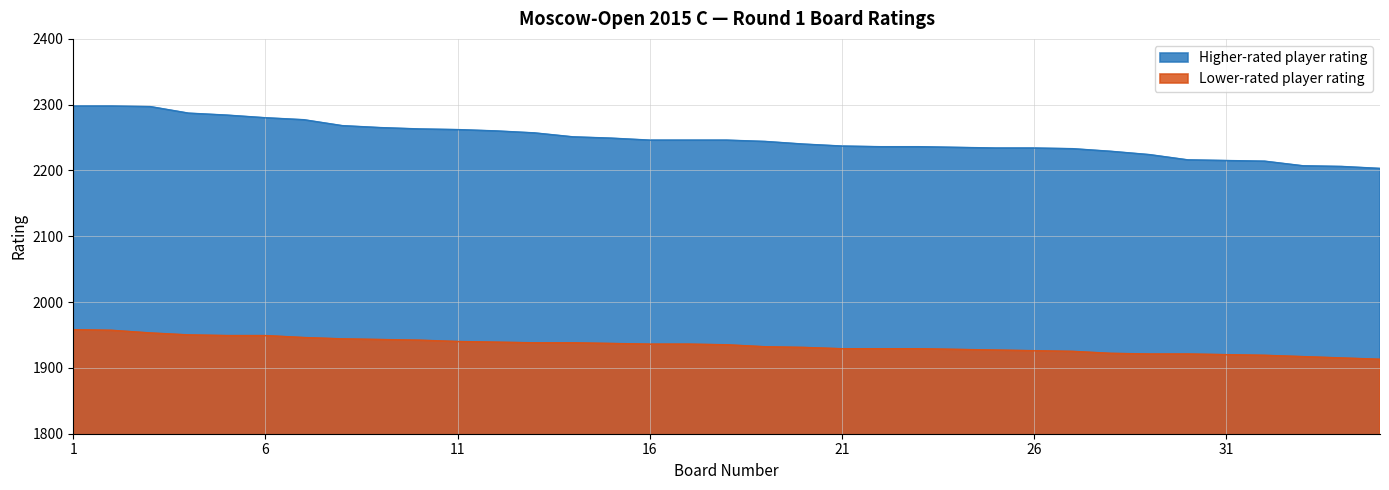

Read the Higher-rated player rating value at 2.

2298